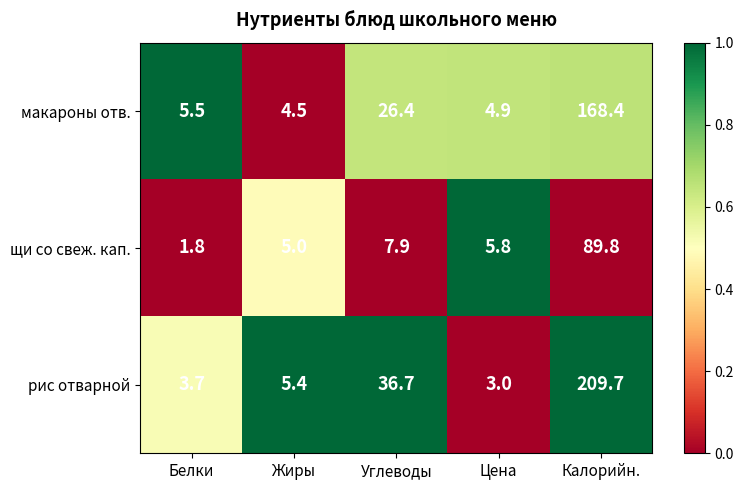

List the series in order of their peak value, highest first.

рис отварной, макароны отв., щи со свеж. кап.